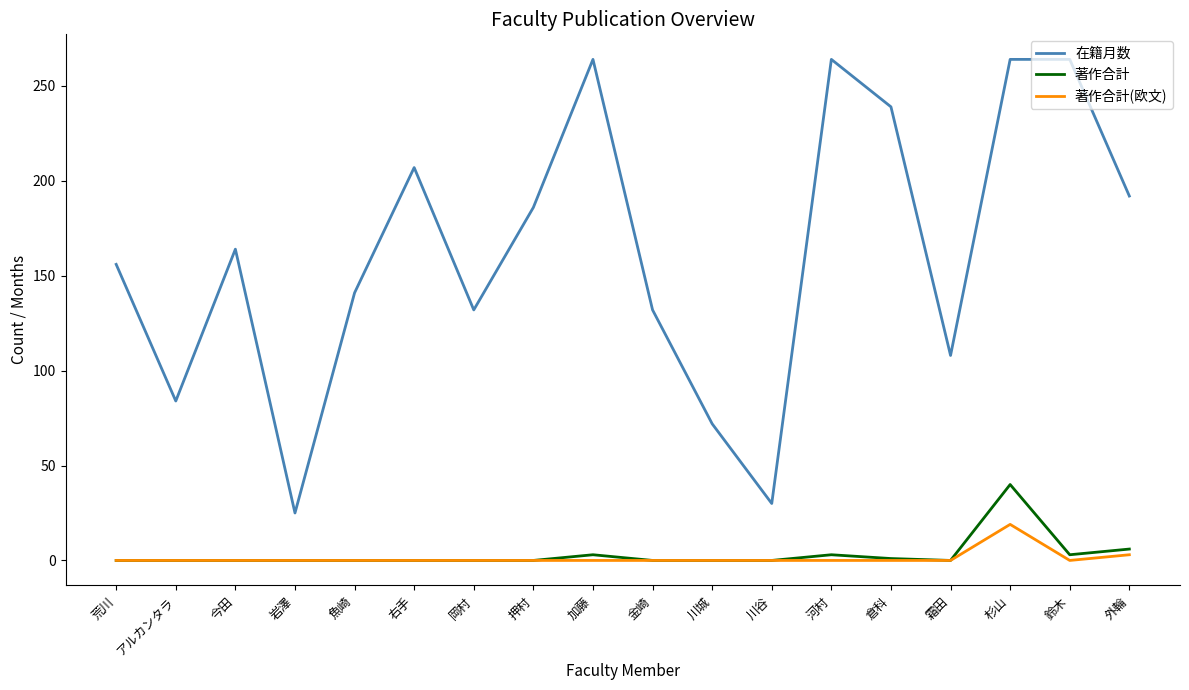

At how many categories does at least one series exceed 176?

8